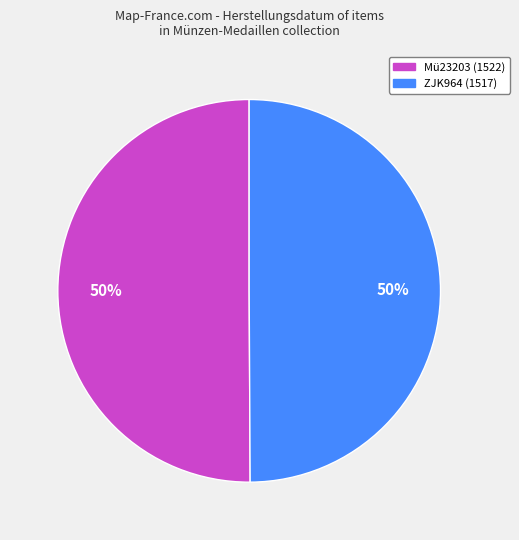

To the nearest percent, what is the combined percentage of ZJK964 and Mü23203?

100%